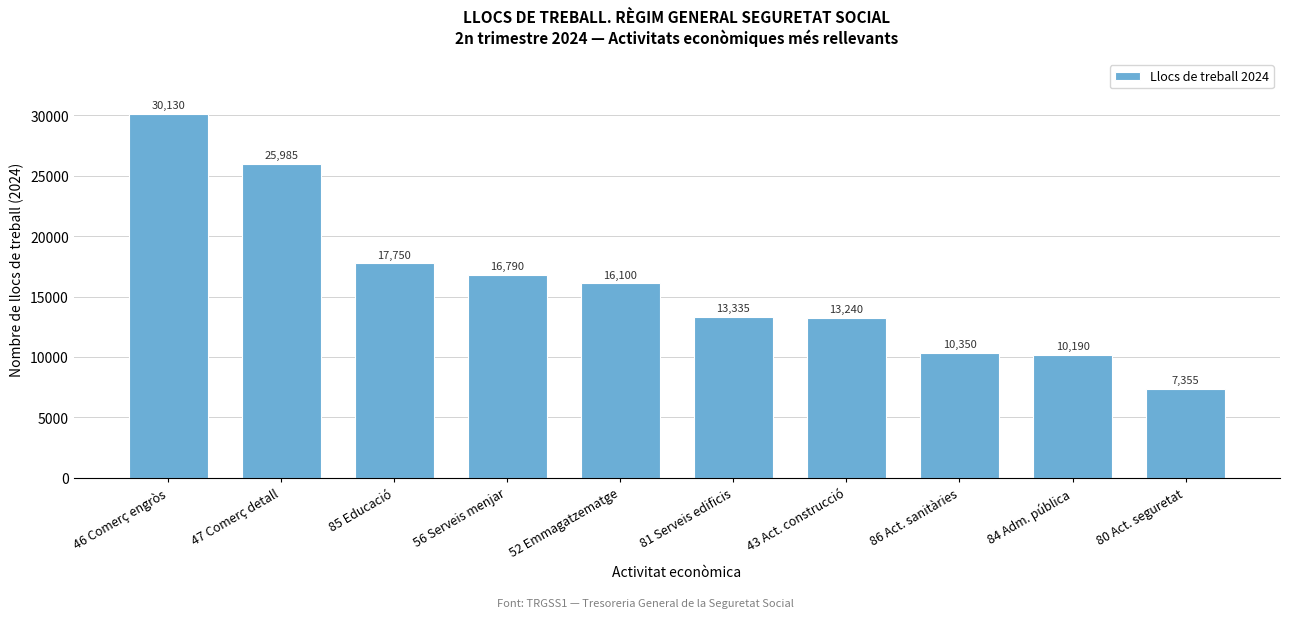

Reading left to right, extract all data points from this chart.

30130	25985	17750	16790	16100	13335	13240	10350	10190	7355